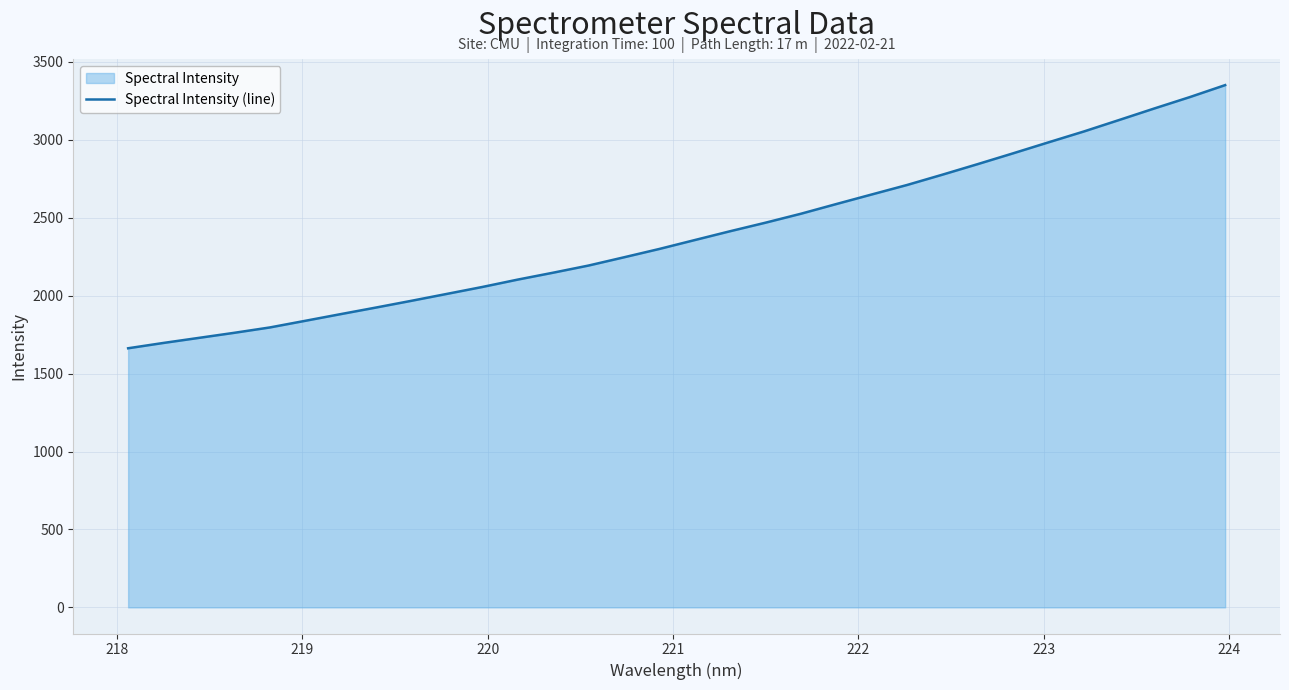

What is the difference between the maximum and minimum values?

1688.6